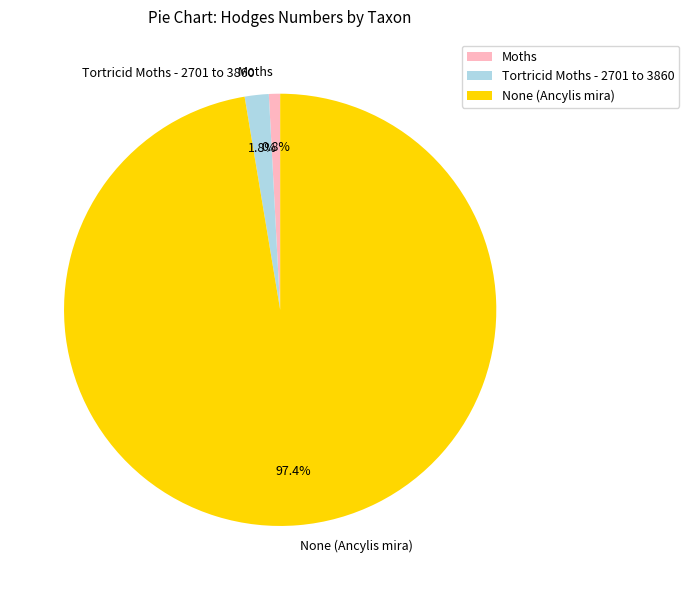

How much of the chart is everything except Moths?

99.2%